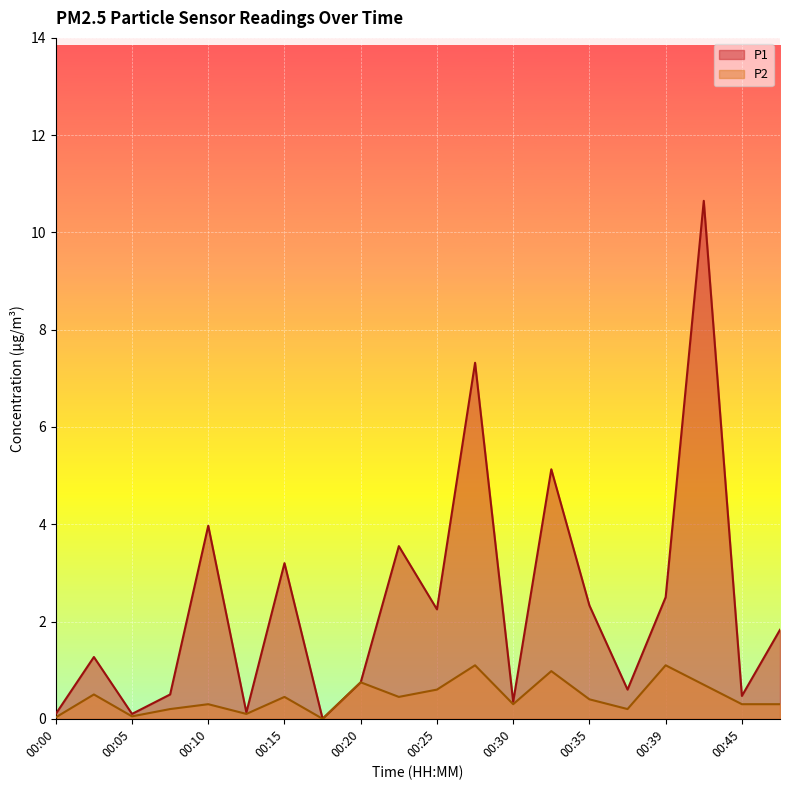

What is the value of the P1 point at the 18th from the left?

10.7